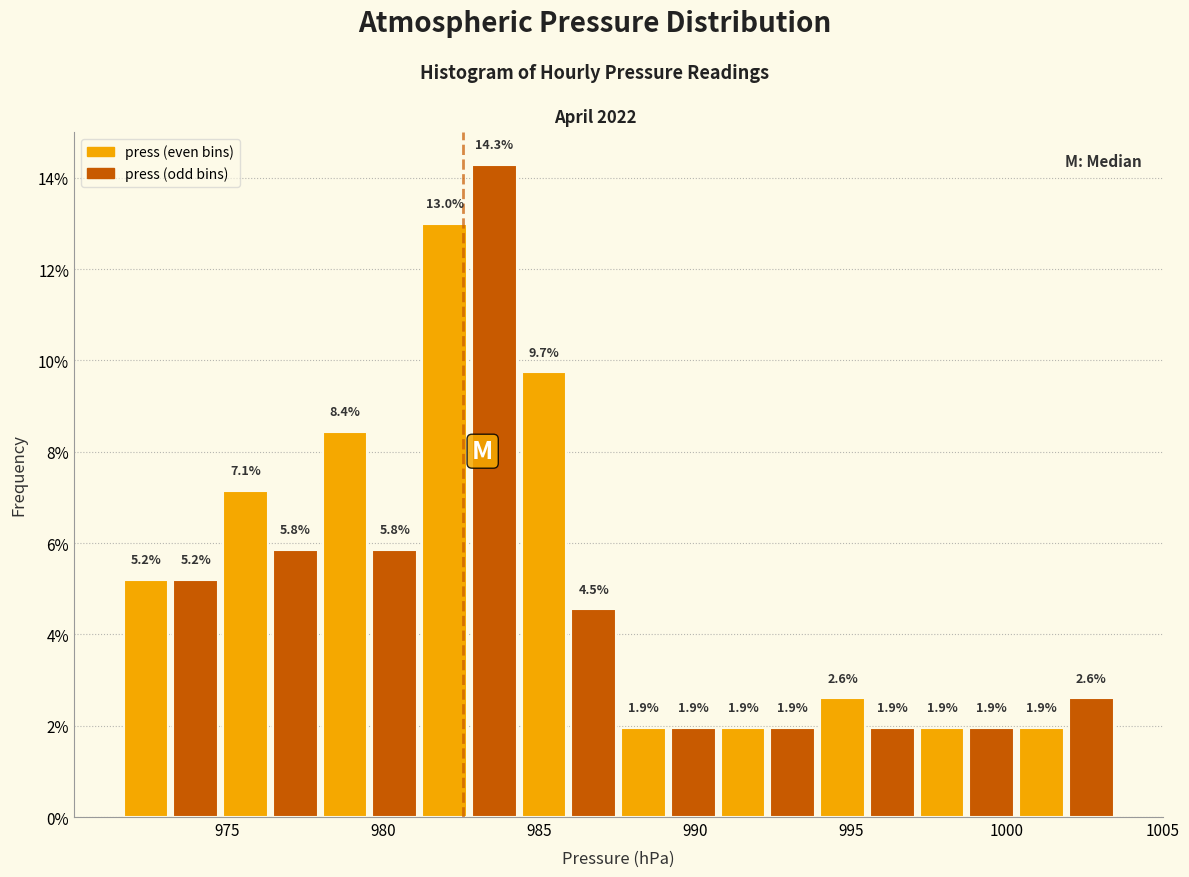

Read against the x-axis, roughly where is the centre of the tallest bar?

983.5